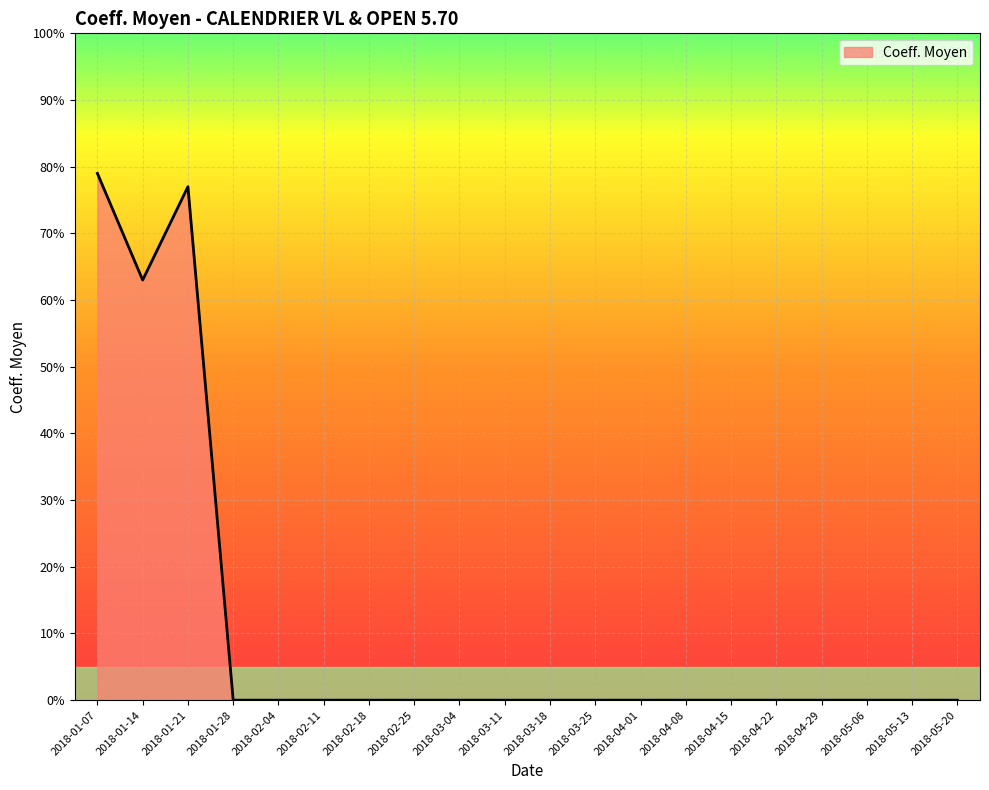

Which category has the highest value across all series?

2018-01-07